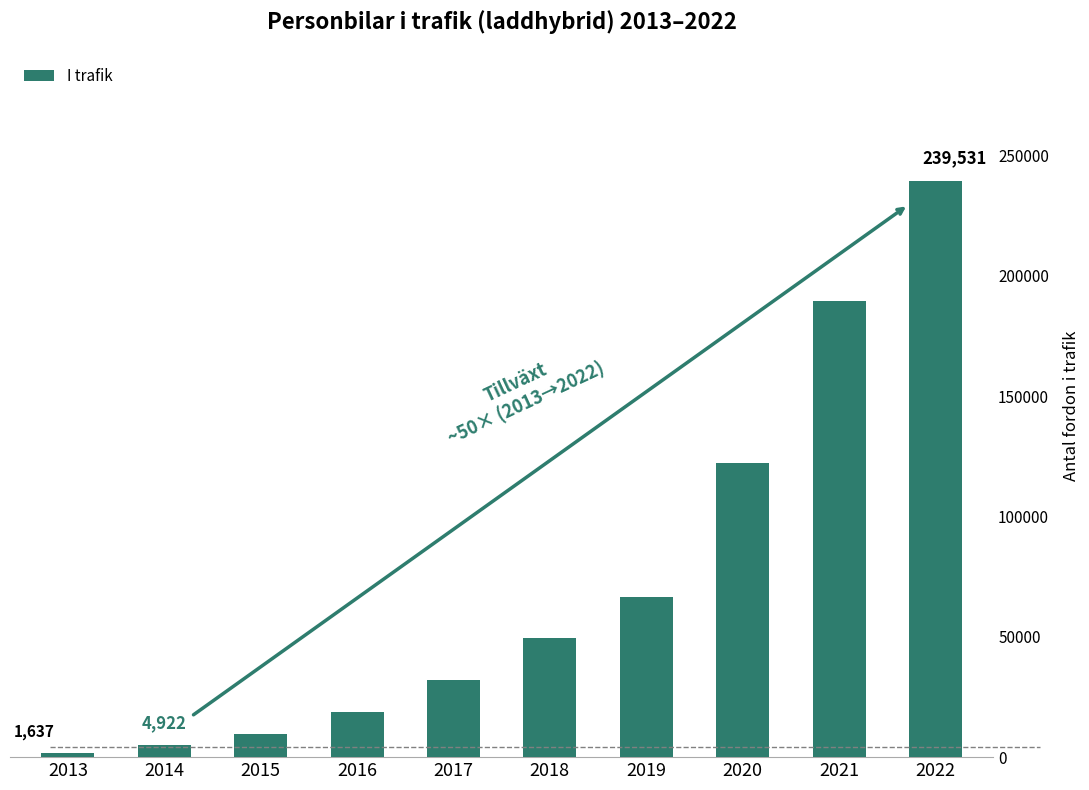

At which category does the chart reach its minimum across all series?

2013